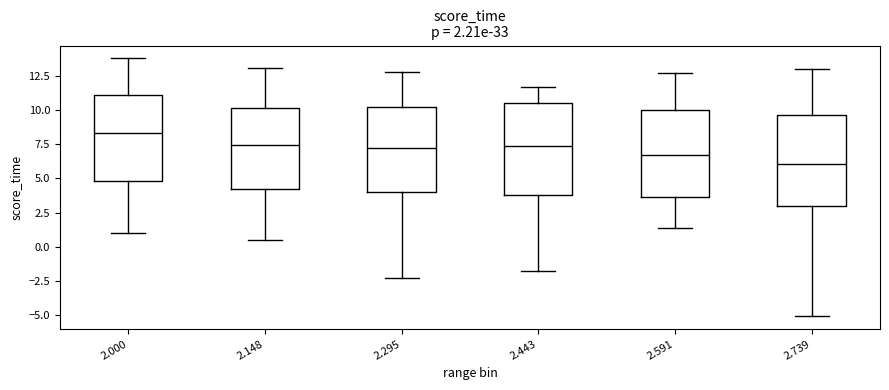

Which box has the highest median line?

2.000